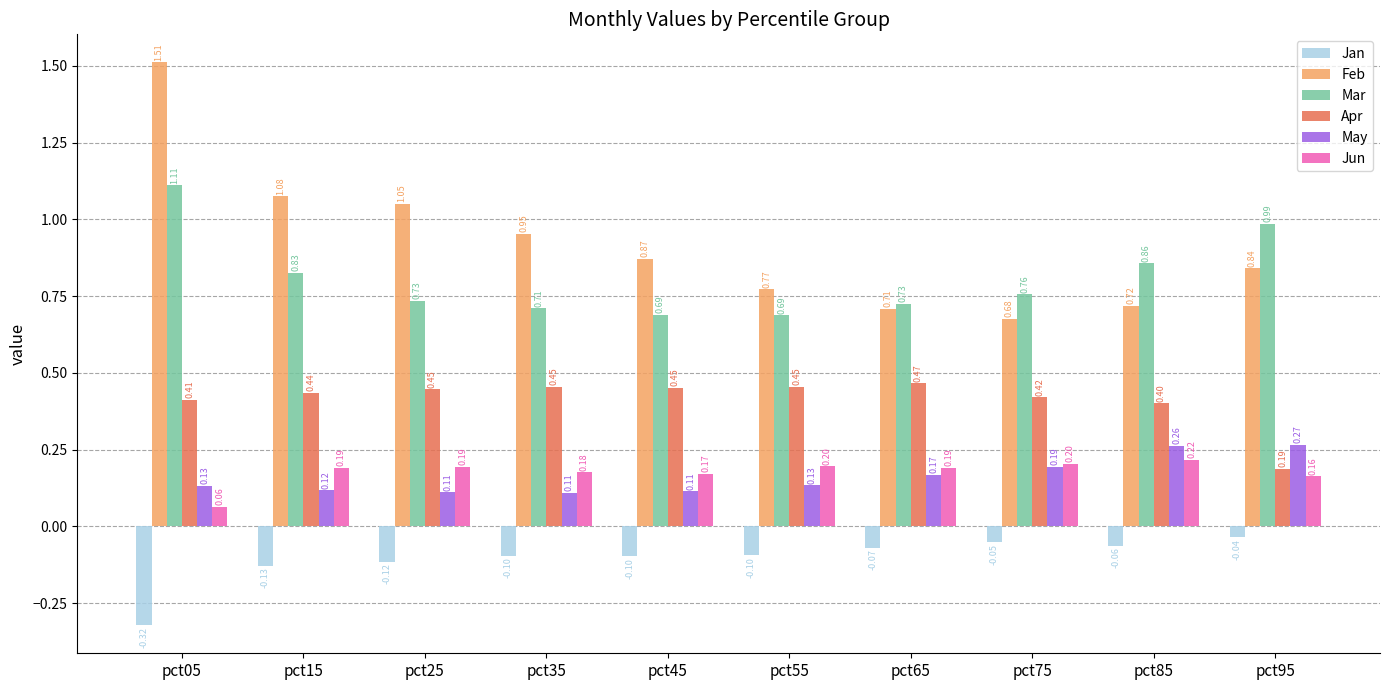

What is the sum of all Apr values?

4.1